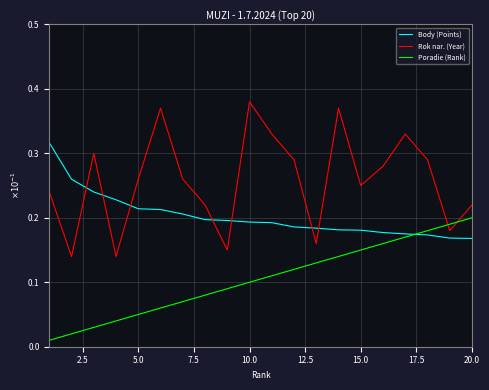

How many intersections are there between Rok nar. (Year) and Body (Points)?

7